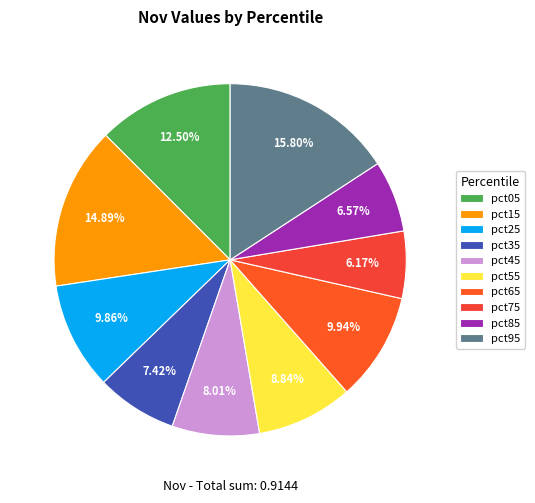

What portion of the pie excludes pct15?

85.1%